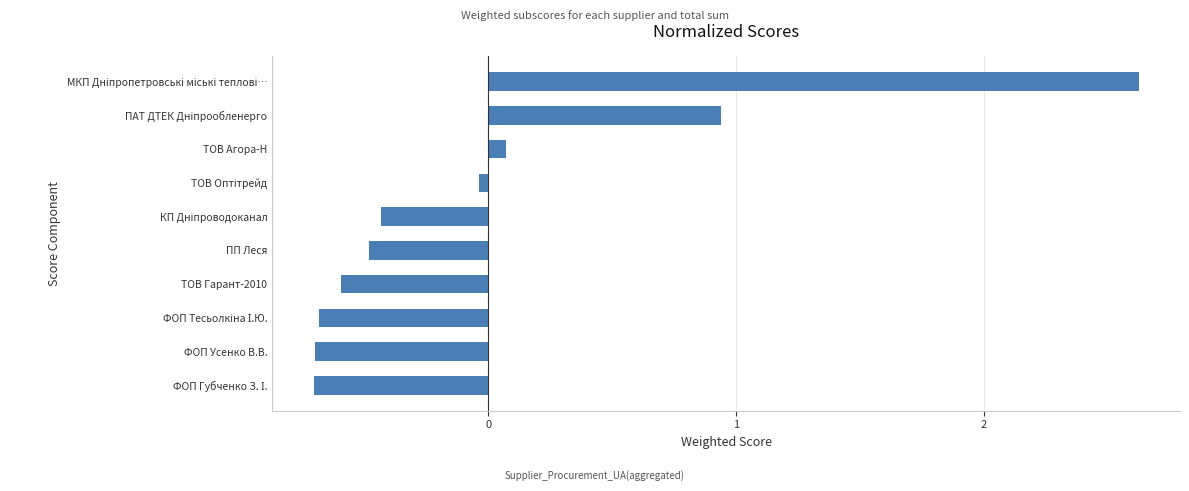

The chart shows a value of -1.0 at ФОП Усенко В.В.. True or false?

False